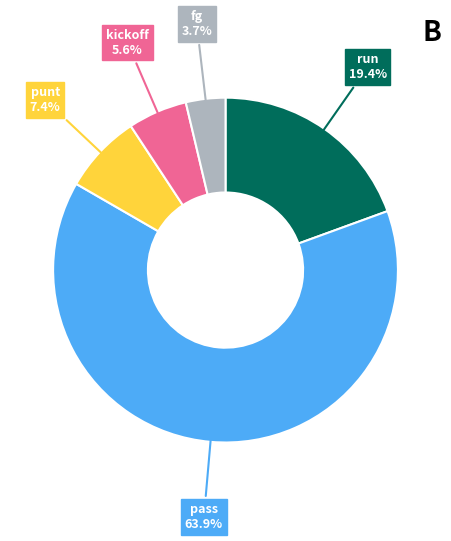

What is the largest slice in the pie chart?

pass